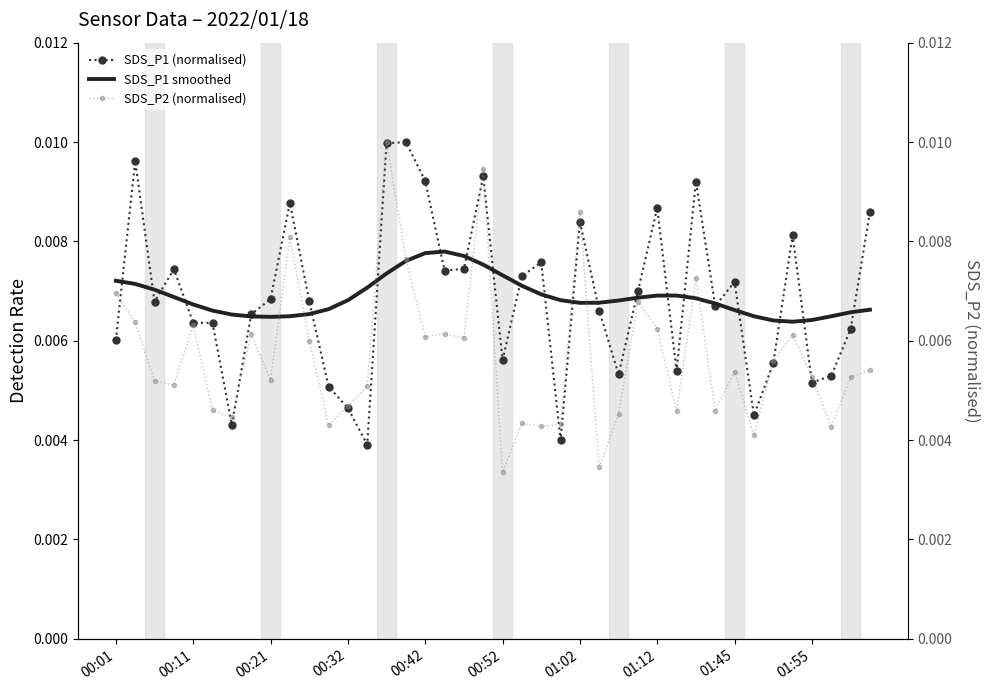

Which series has the largest total across all categories?

SDS_P1 (normalised)